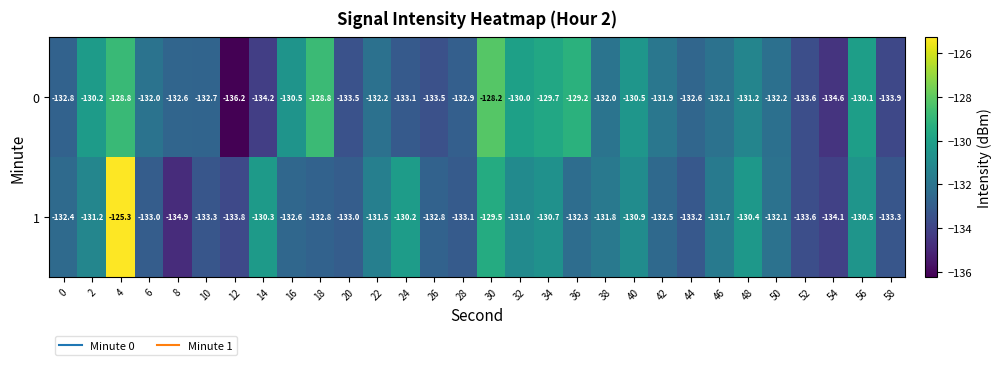

What is the spread (max minus min) of values at 54?

0.5